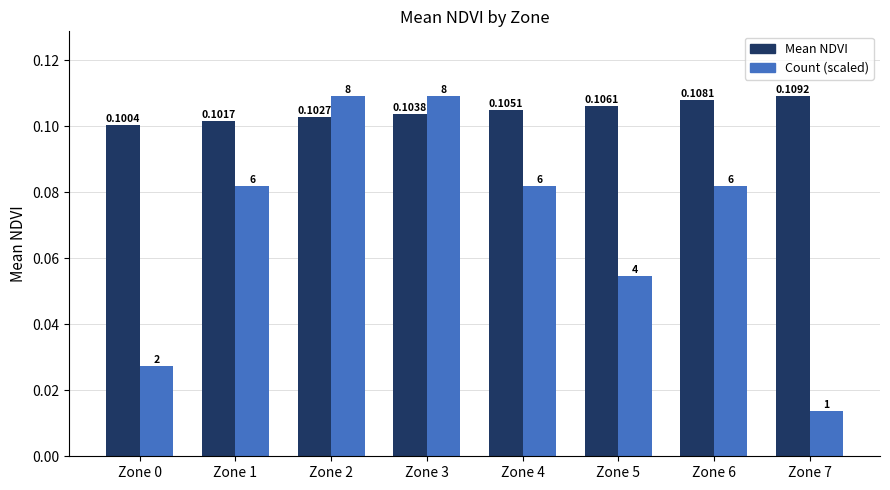

What is the difference between the second highest and second lowest values in the Count (scaled) series?

0.1